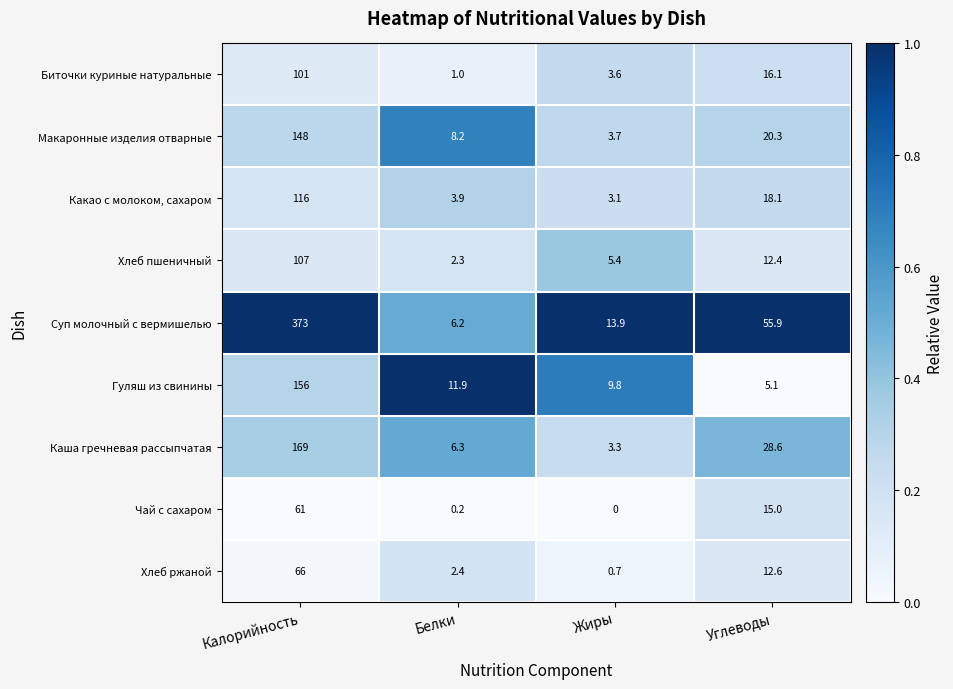

How many data points in Биточки куриные натуральные are above 16?

2